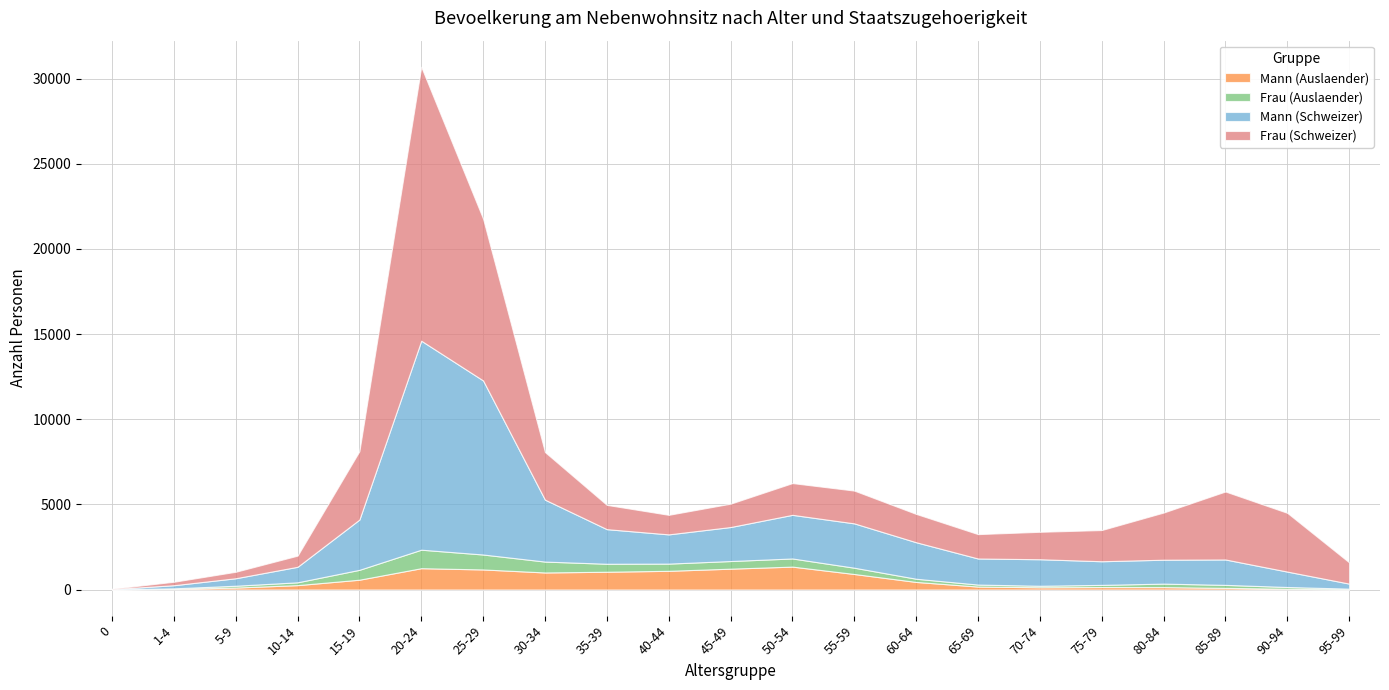

What is the average value of the Mann (Schweizer) series?

2489